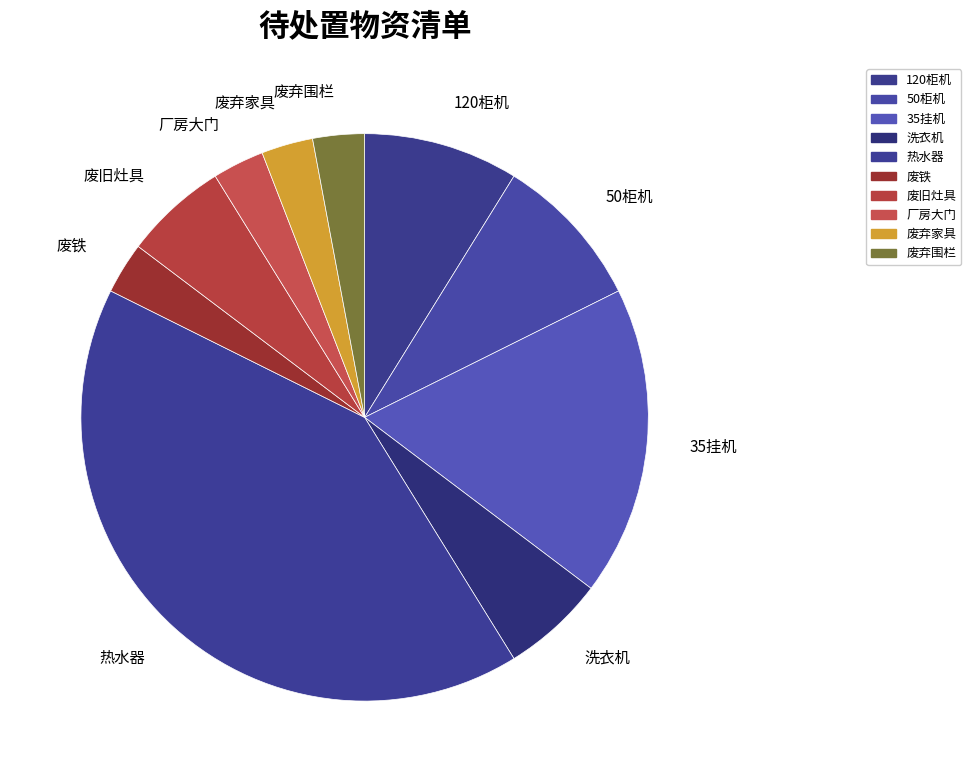

To the nearest percent, what is the difference between the 洗衣机 and 废铁 slice percentages?

3%